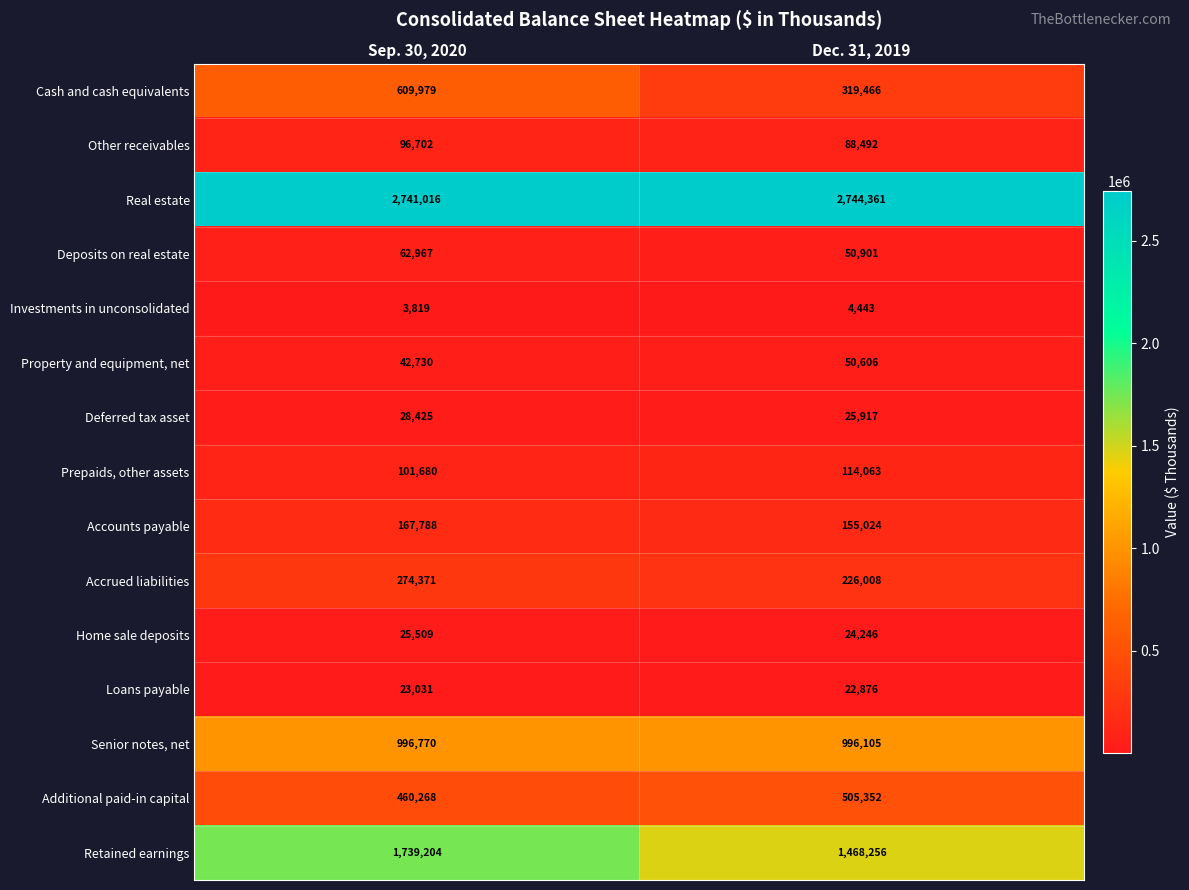

Count the number of data series in this chart.

15